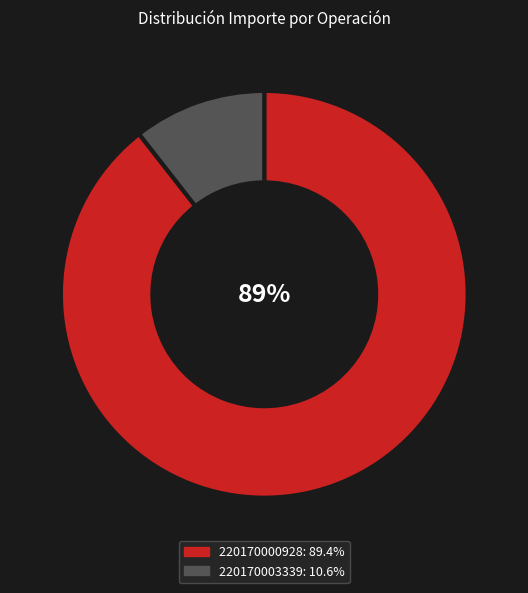

Between 220170000928 and 220170003339, which is larger?

220170000928